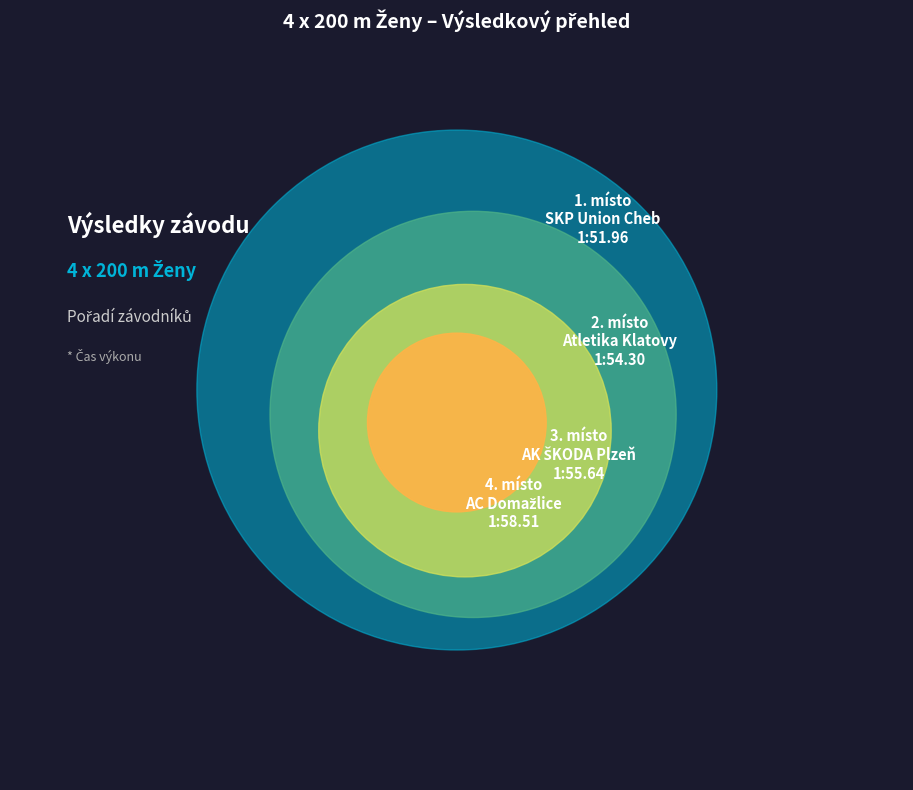

To the nearest percent, what is the difference between the largest and smallest slice percentages?

30%